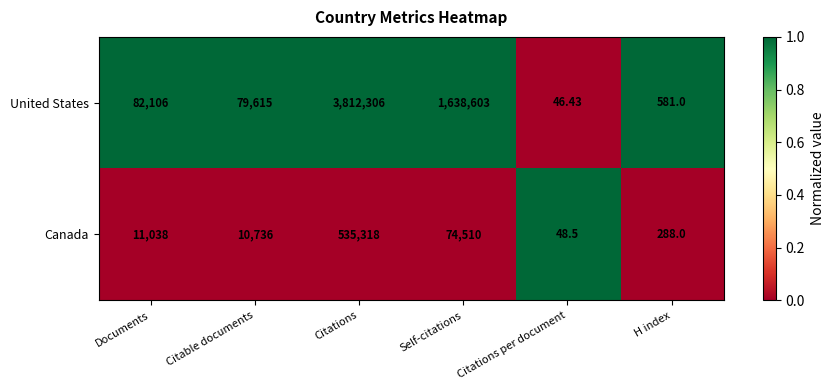

Which label corresponds to the largest value in the chart?

Citations